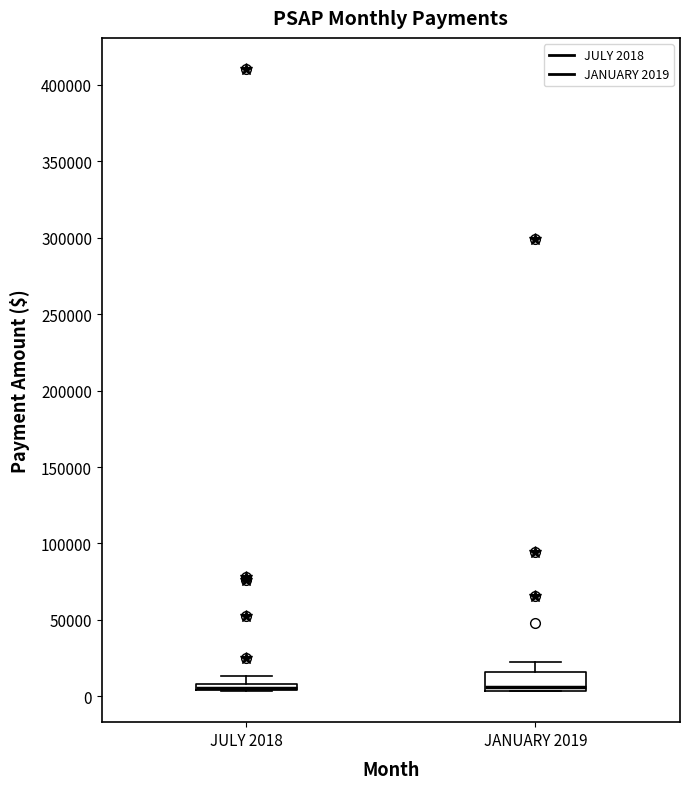

Where is the upper edge of the box for JANUARY 2019 on the y-axis? The values are not printed on the chart, so give them approximately, as read against the axis.

15000